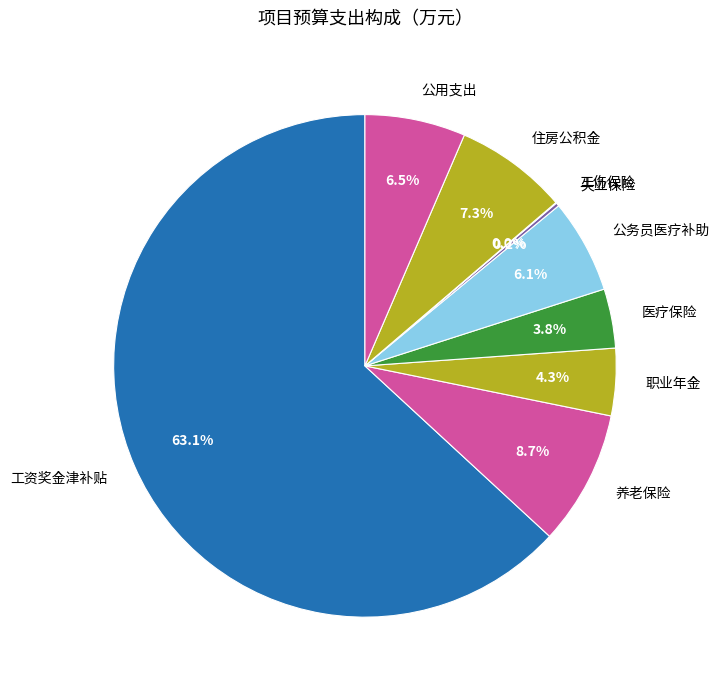

What is the ratio of the value at 公用支出 to the value at 职业年金?

1.5